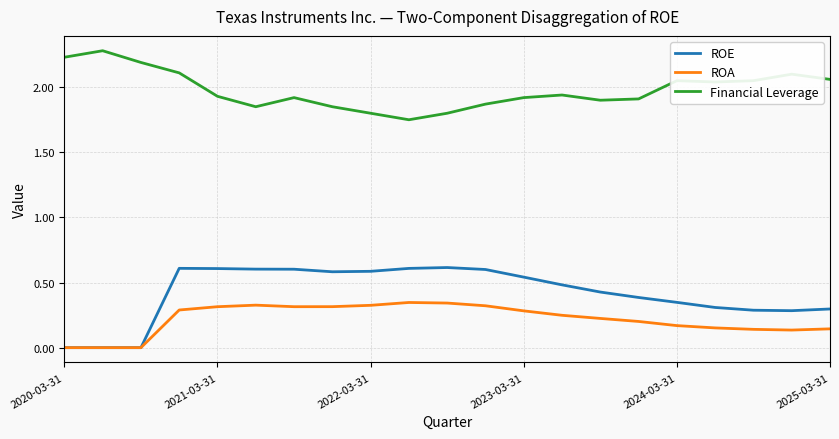

What is the greatest value displayed?

2.3